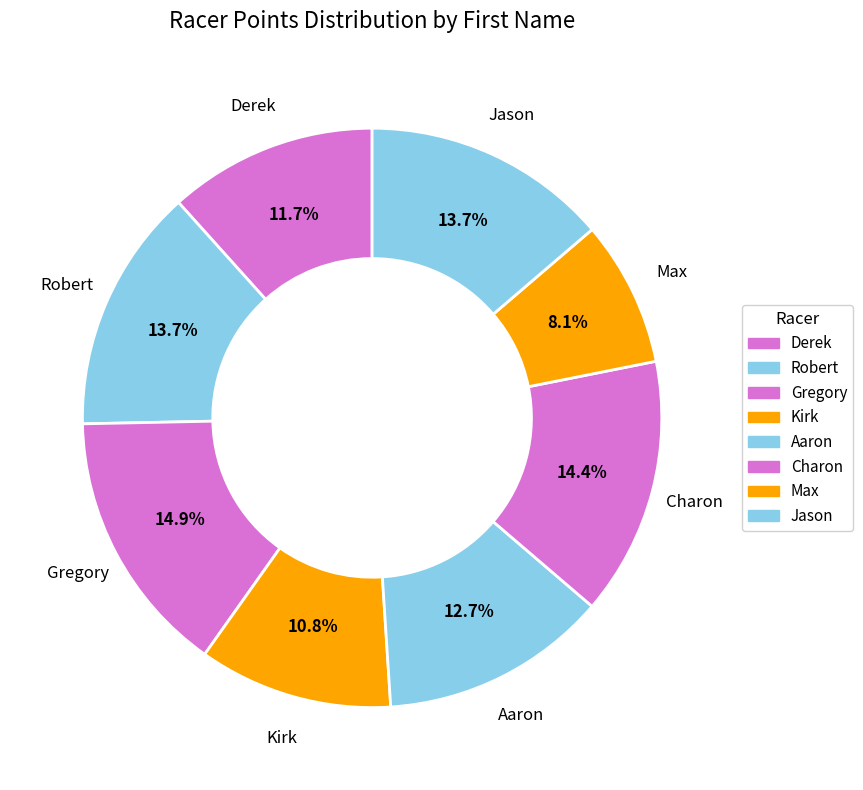

How many segments does this pie chart have?

8